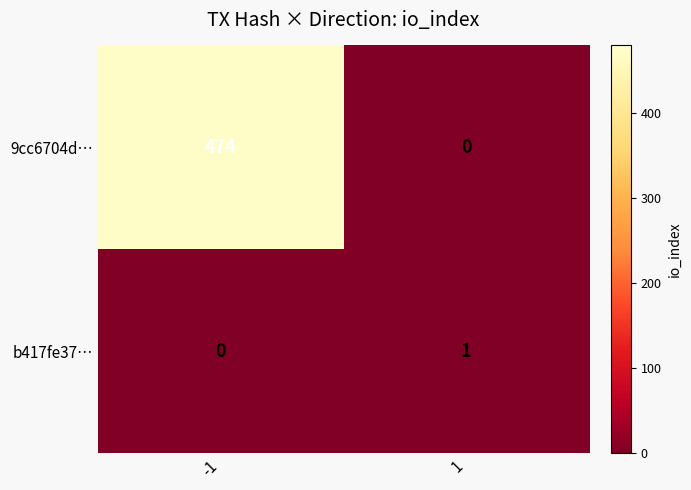

Rank the series by their average value, from lowest to highest.

b417fe37…, 9cc6704d…